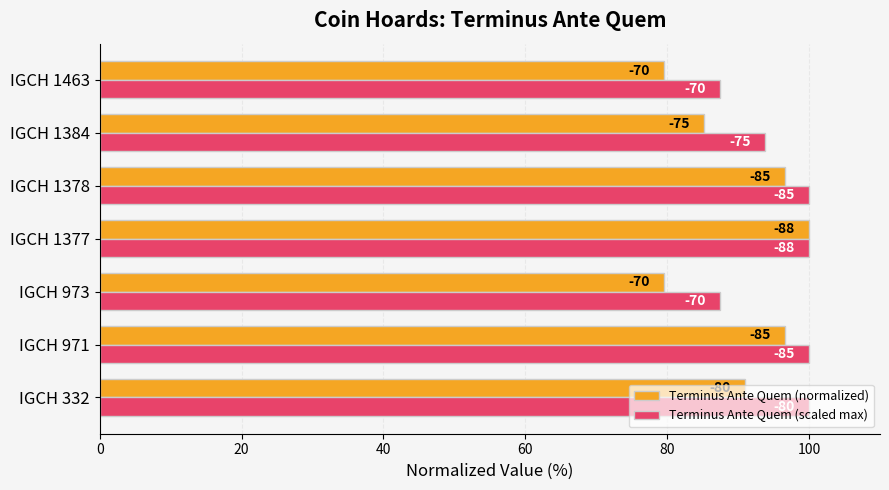

What are all the series names shown in the legend?

Terminus Ante Quem (normalized), Terminus Ante Quem (scaled max)